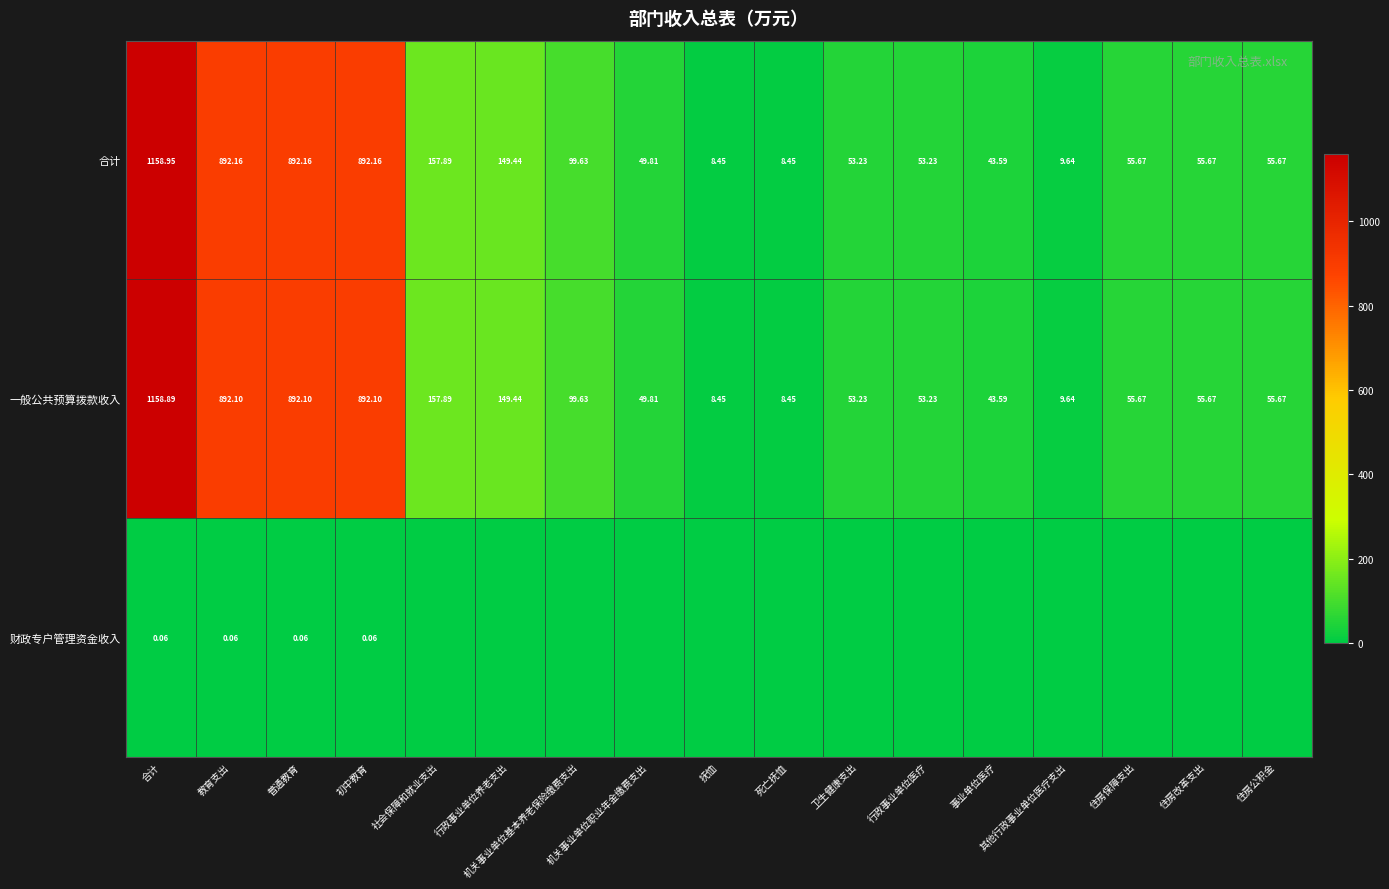

True or false: 一般公共预算拨款收入 has a value of 21.6 at 行政事业单位医疗.

False